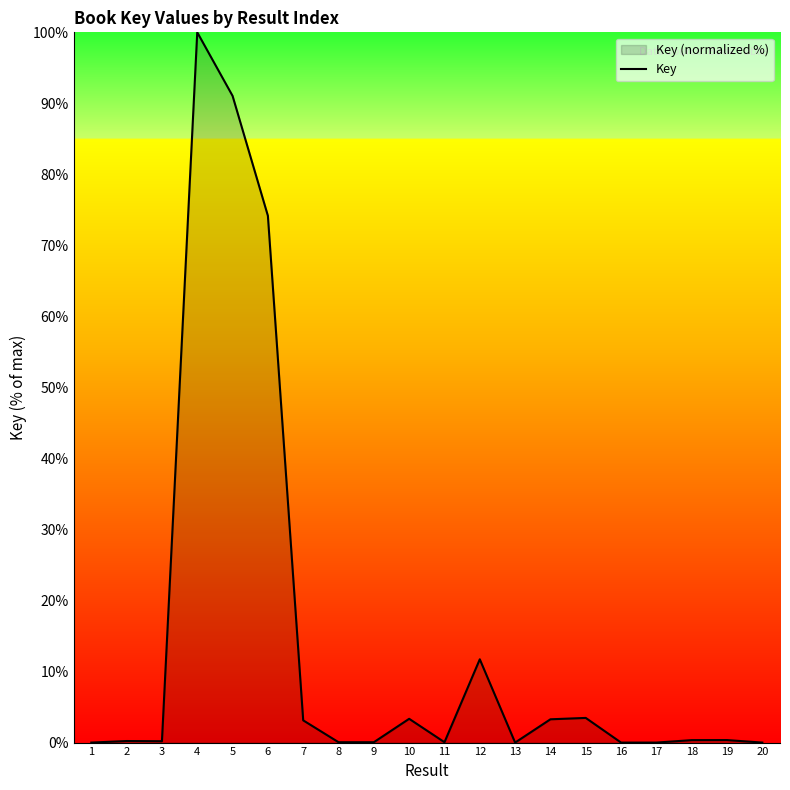

Reading left to right, extract all data points from this chart.

0.0	0.2	0.2	100.0	91.1	74.2	3.1	0.1	0.1	3.3	0.1	11.7	0.0	3.3	3.5	0.0	0.0	0.3	0.4	0.0